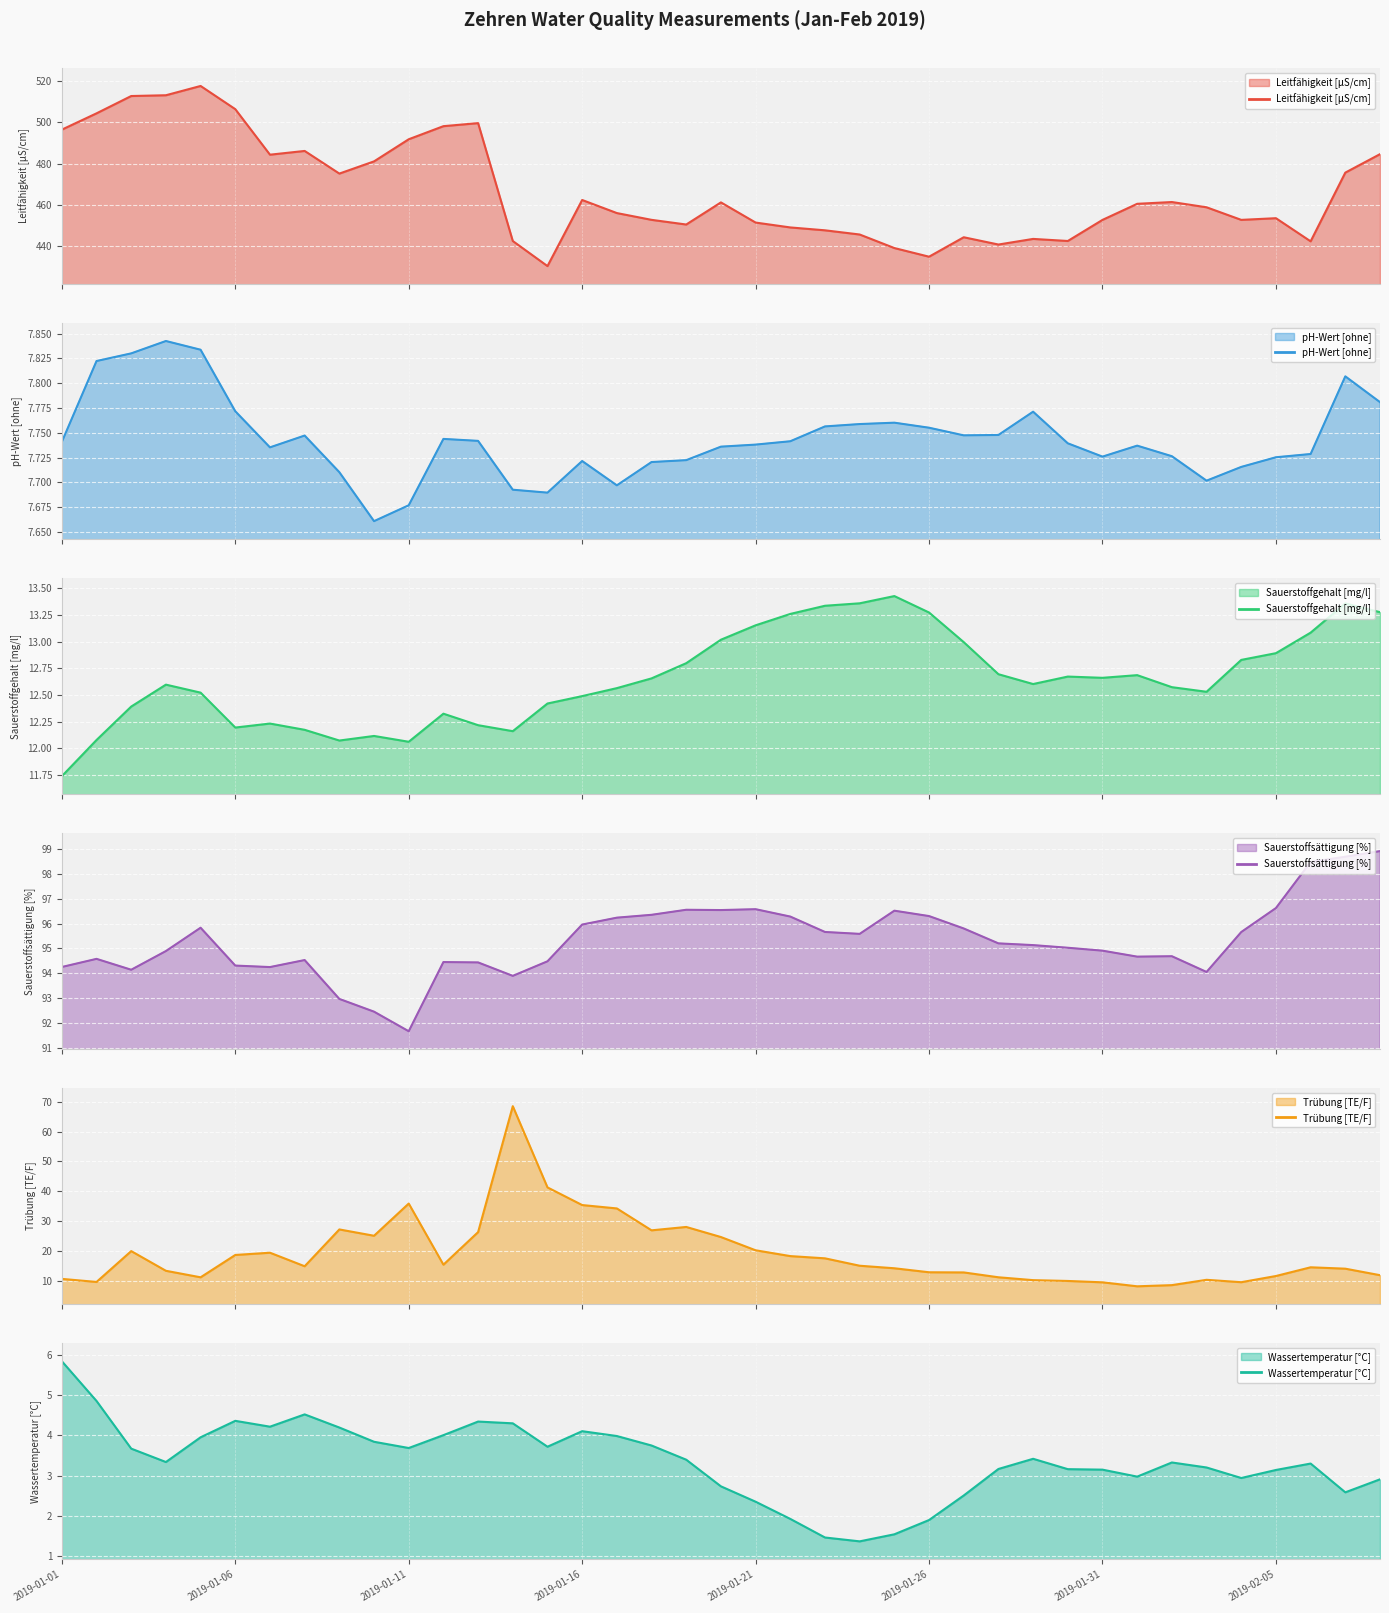

Which series changed the most between 2019-01-04 and 2019-01-20?

Leitfähigkeit [µS/cm]